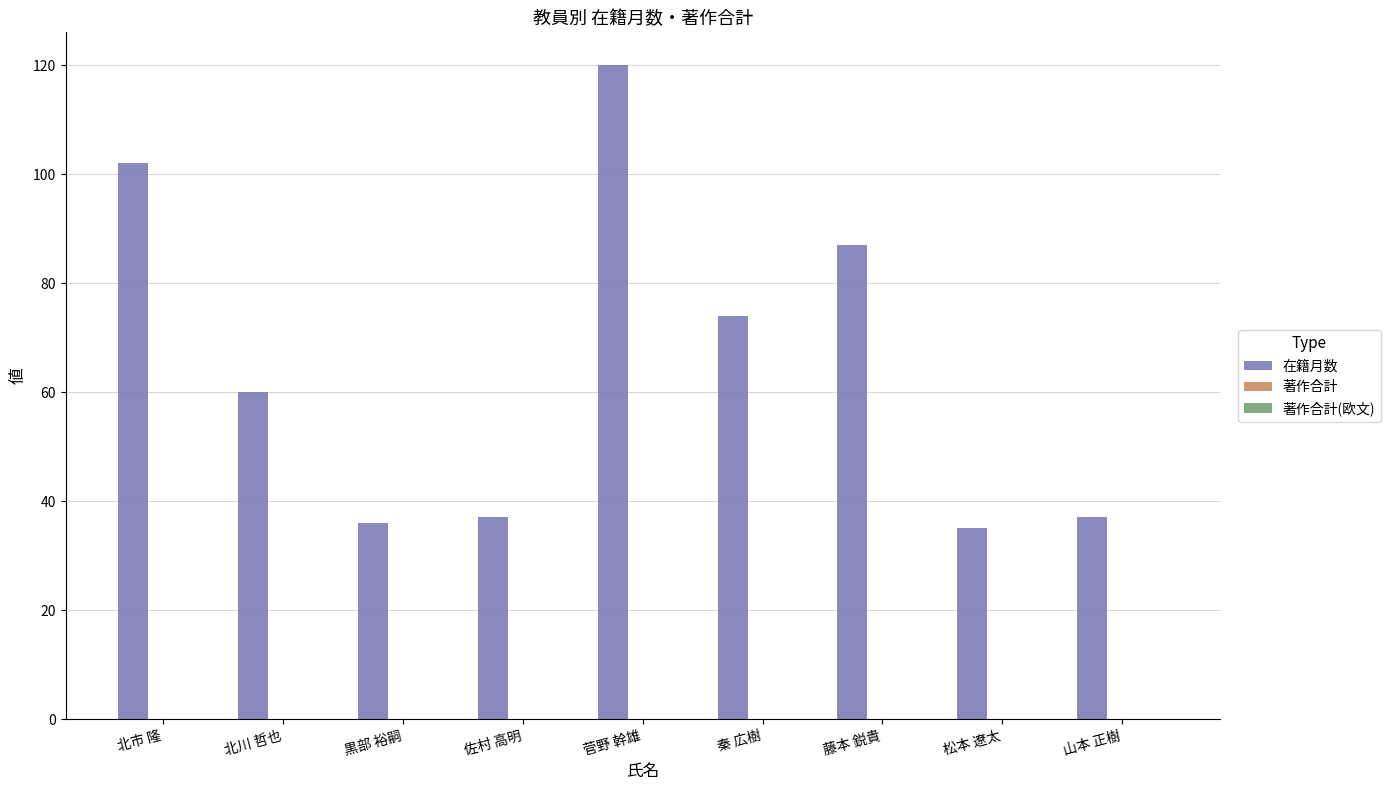

Which label corresponds to the largest value in the chart?

菅野 幹雄